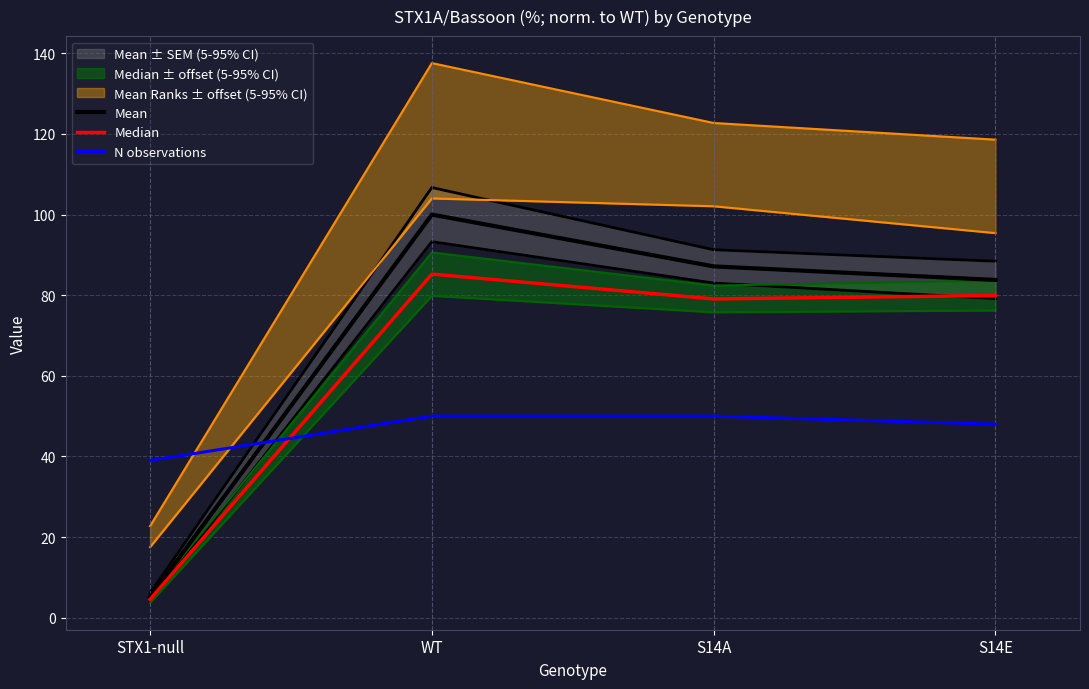

What is the difference between the Mean values at STX1-null and WT?

94.9